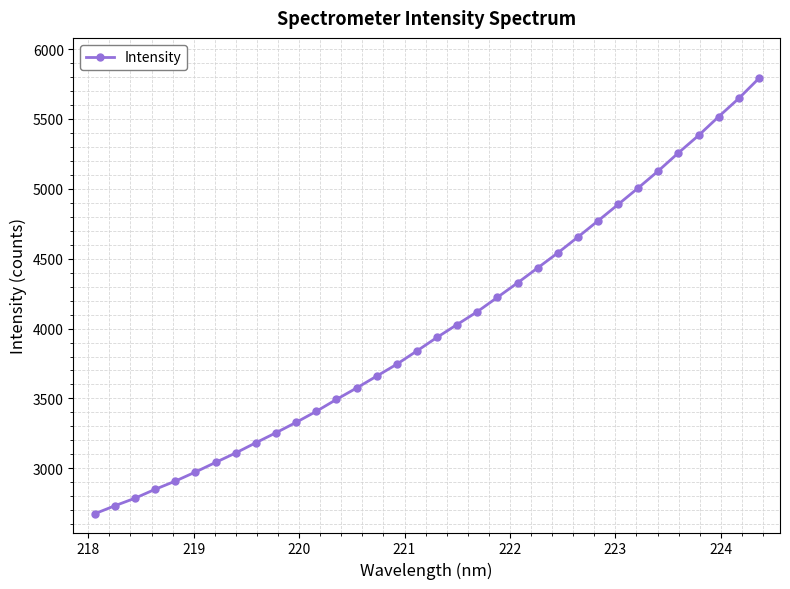

What is the maximum value shown in the chart?

5790.8